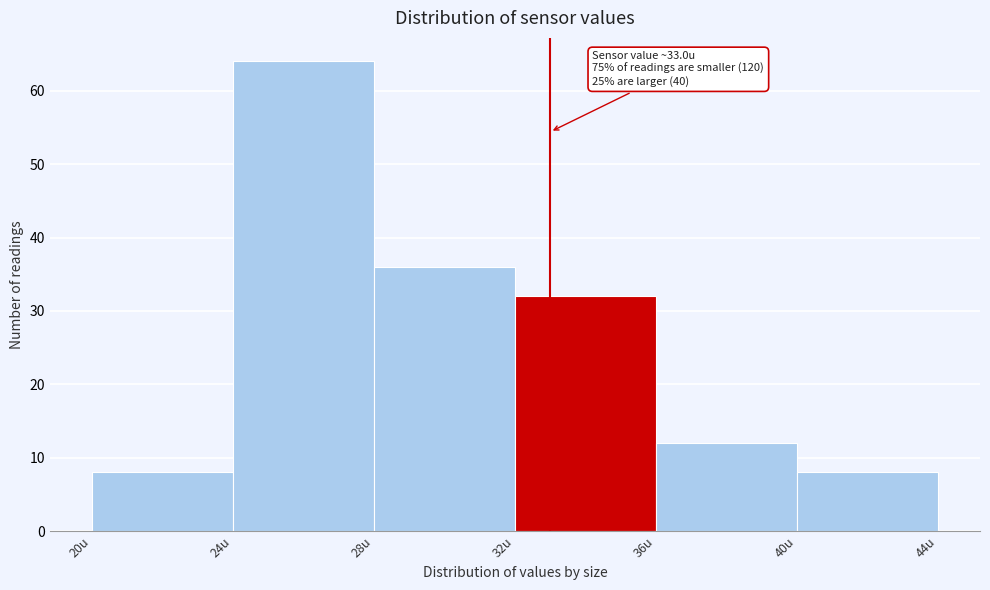

Which range on the x-axis has the tallest bar?

24 to 28